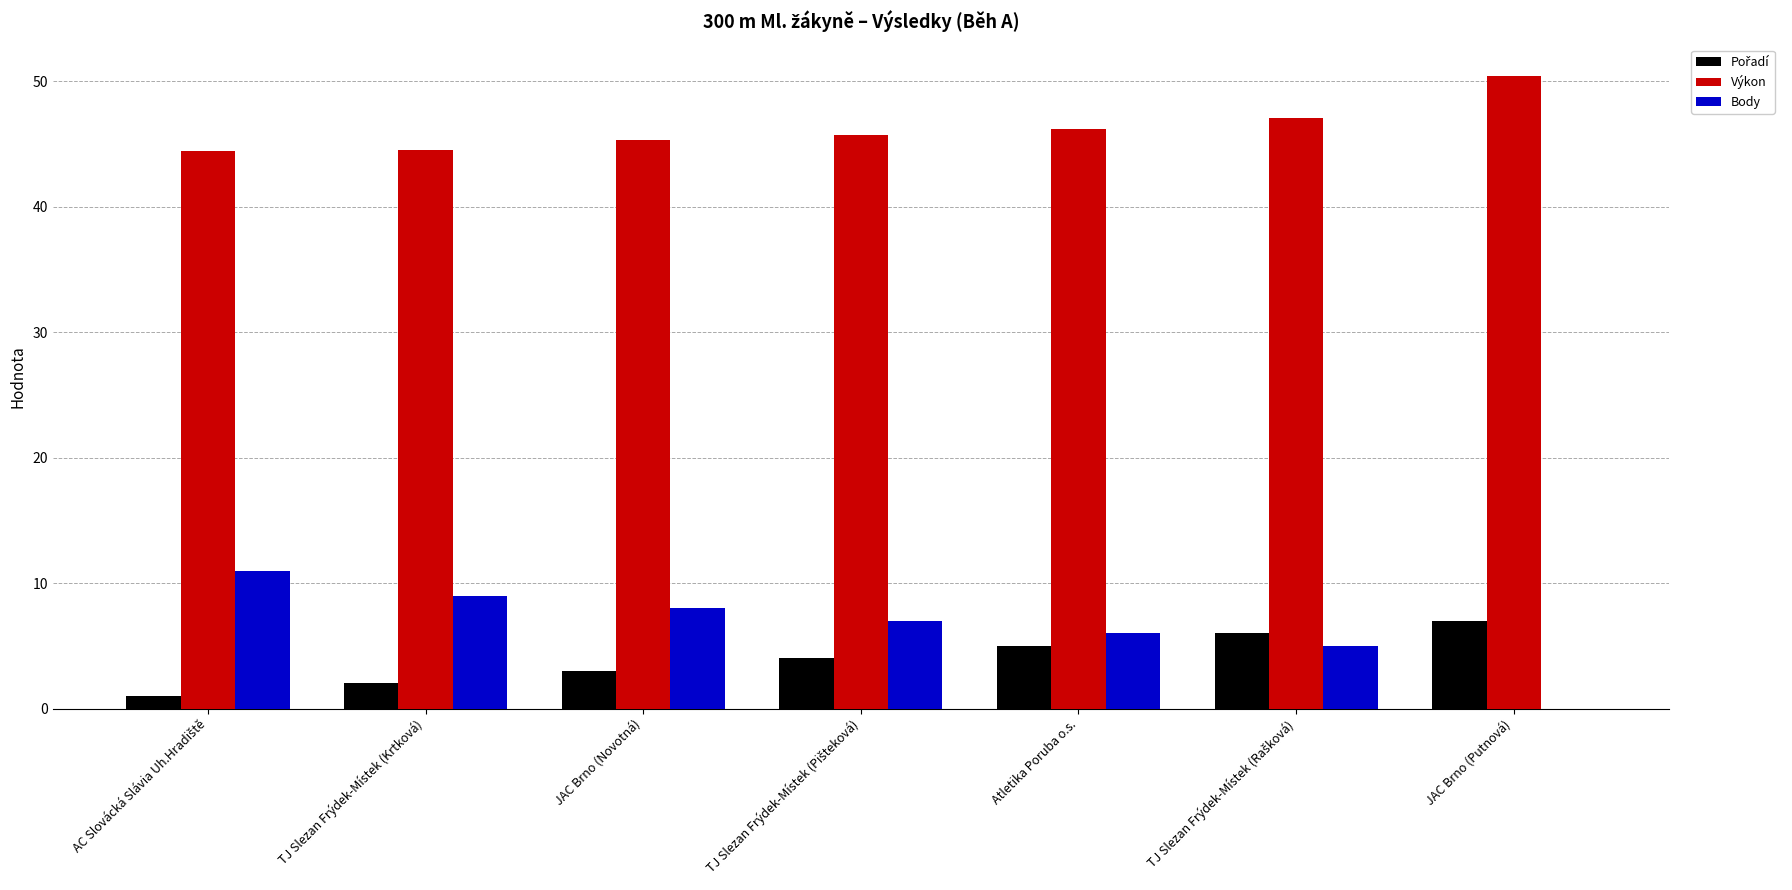

What is the sum of all Výkon values?

323.7